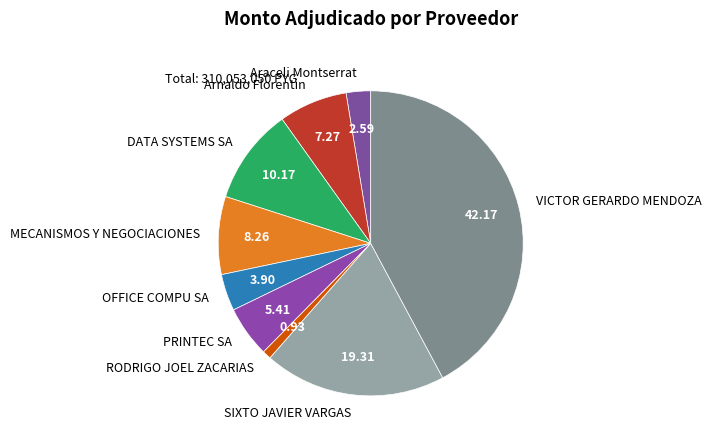

The RODRIGO JOEL ZACARIAS slice represents 1% of the pie. True or false?

True